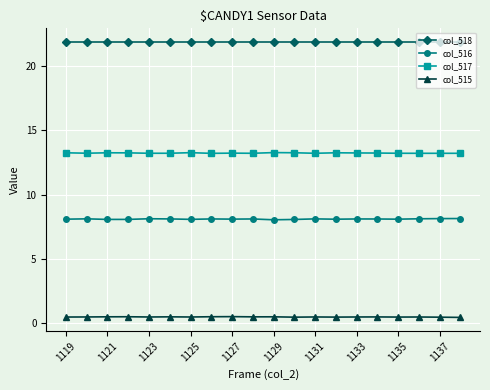

At how many categories does at least one series exceed 11?

20